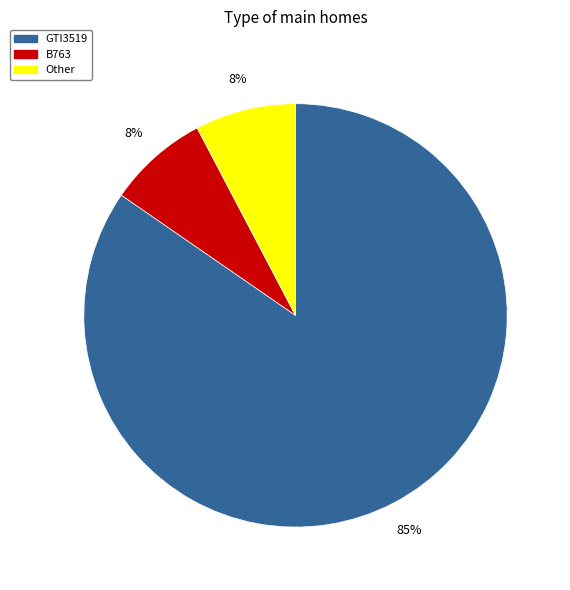

Is the sum of Other and GTI3519 greater than half?

Yes